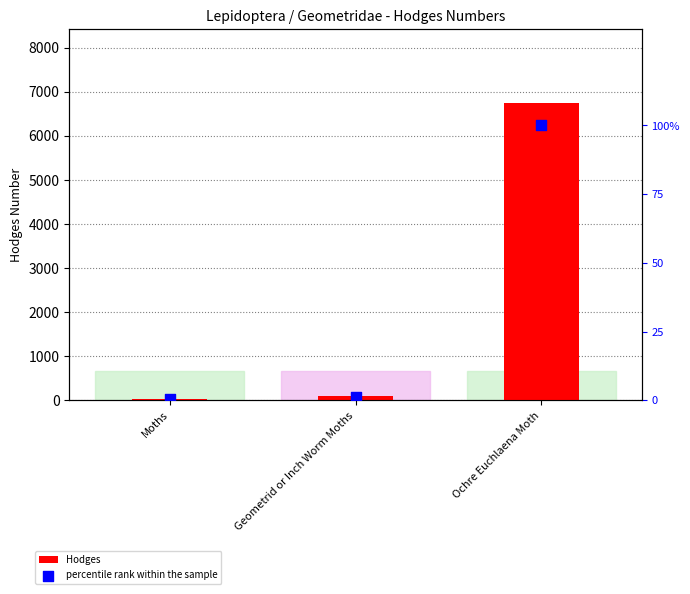

Which series has the widest spread of Y values?

Hodges